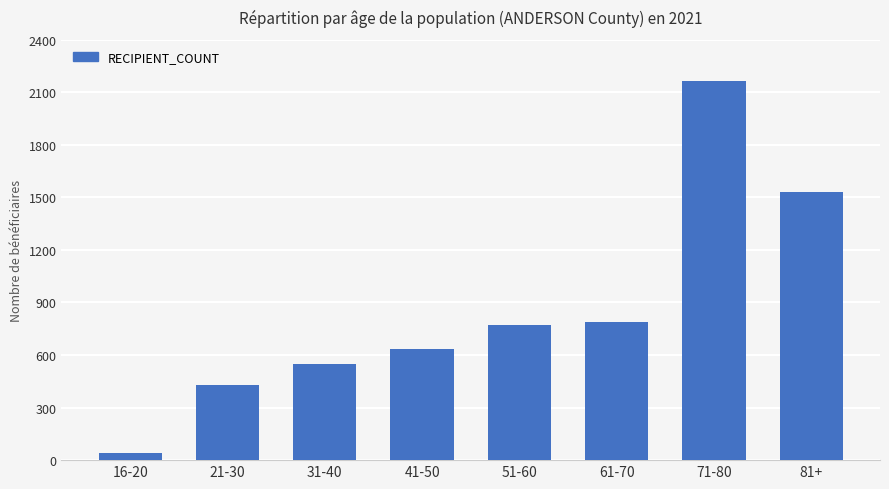

Which has a higher value, 71-80 or 31-40?

71-80